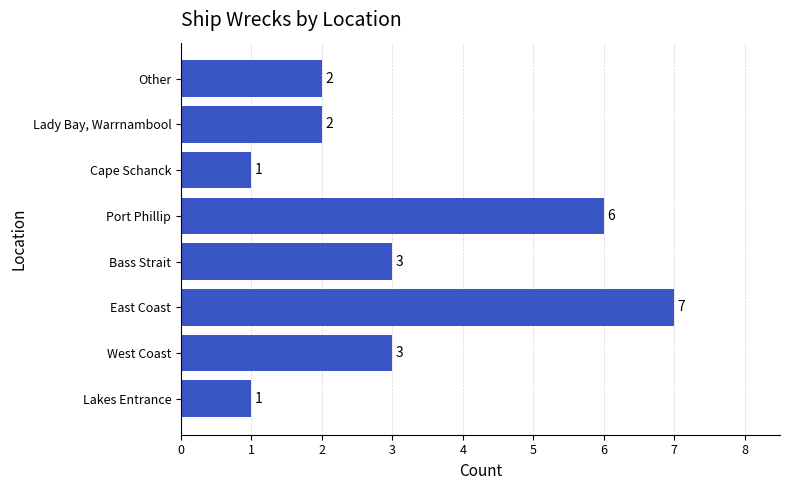

Does the chart contain stacked bars?

No